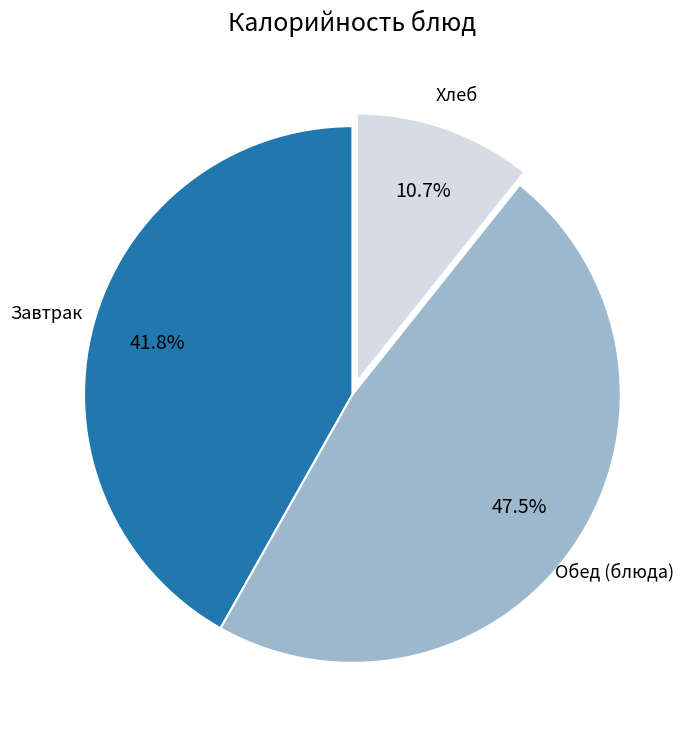

Is there any slice that represents more than half of the pie?

No